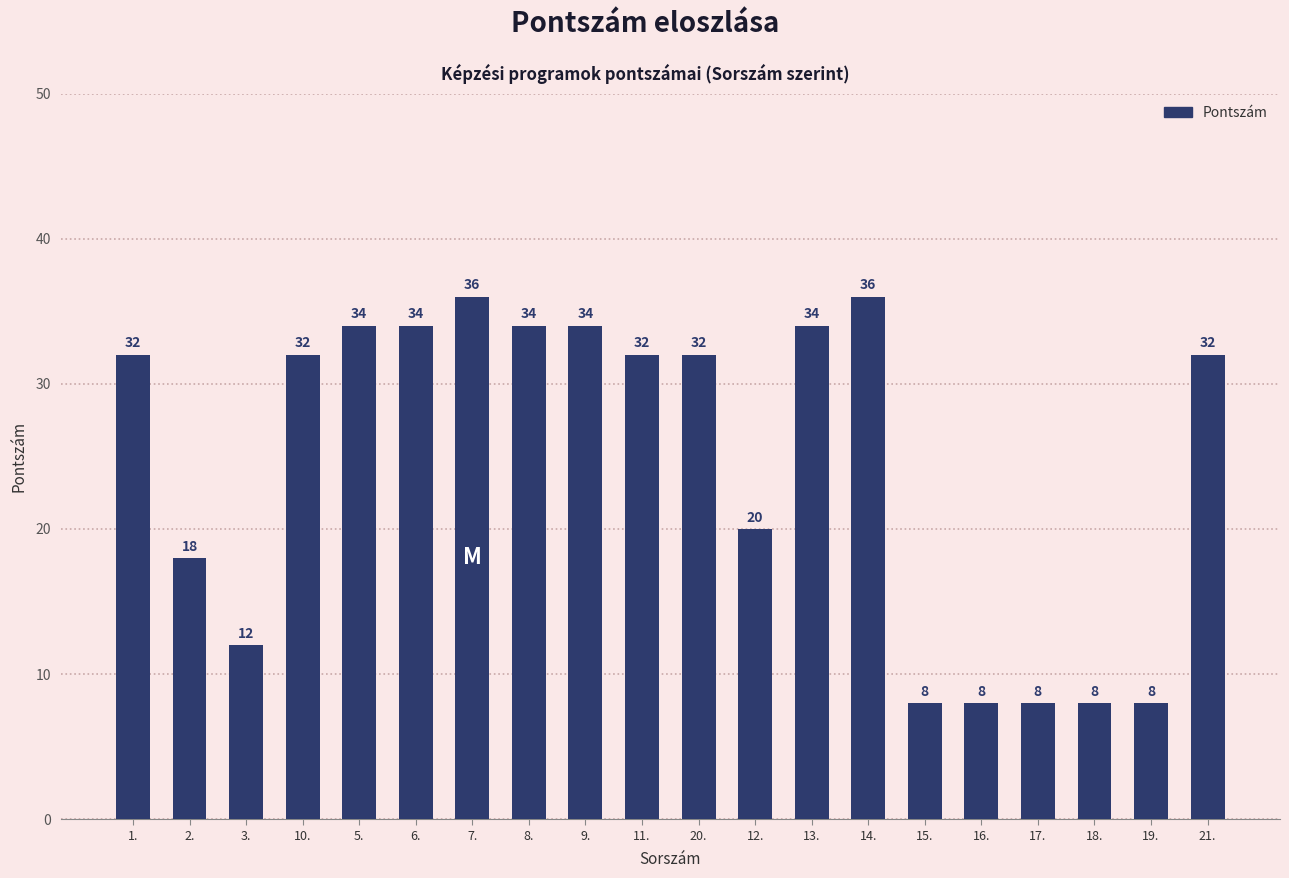

Reading right to left, transcribe all the data shown in this chart.

21.=32	19.=8	18.=8	17.=8	16.=8	15.=8	14.=36	13.=34	12.=20	20.=32	11.=32	9.=34	8.=34	7.=36	6.=34	5.=34	10.=32	3.=12	2.=18	1.=32